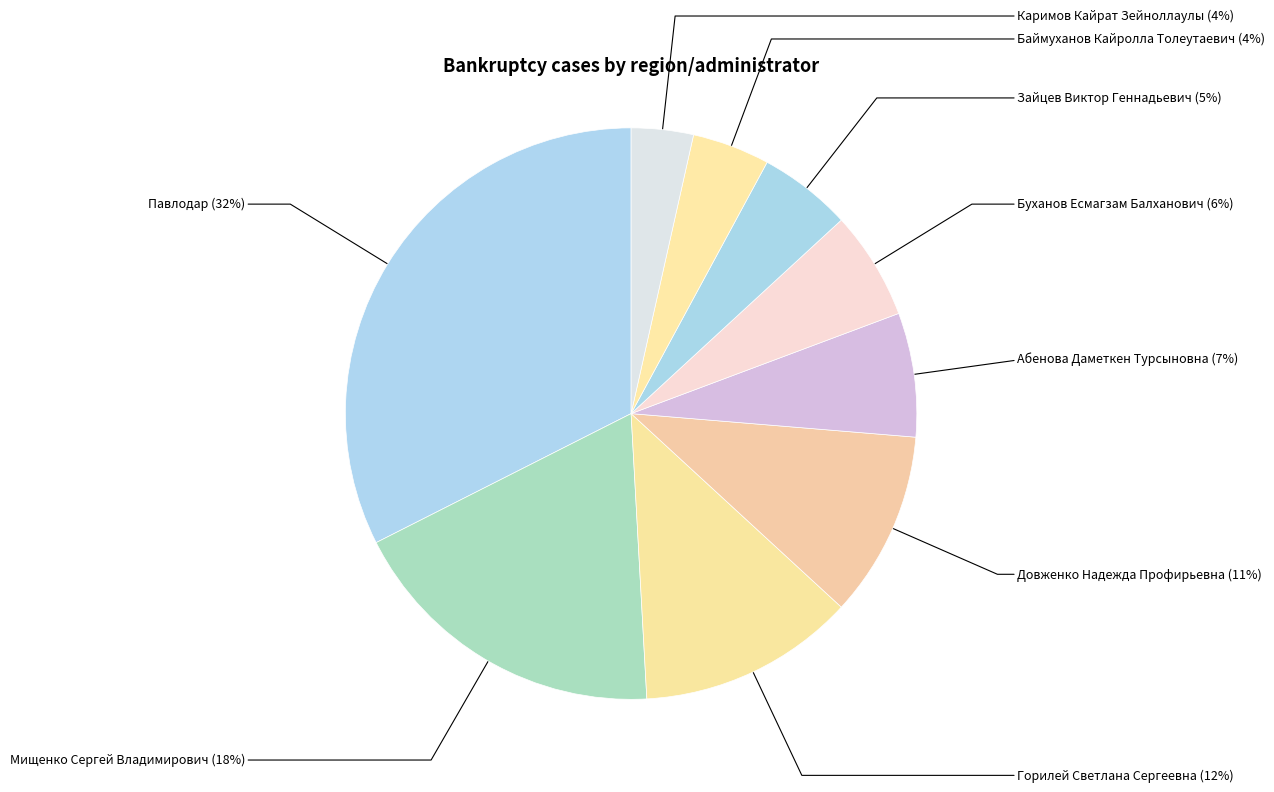

Which slice is the largest?

Павлодар